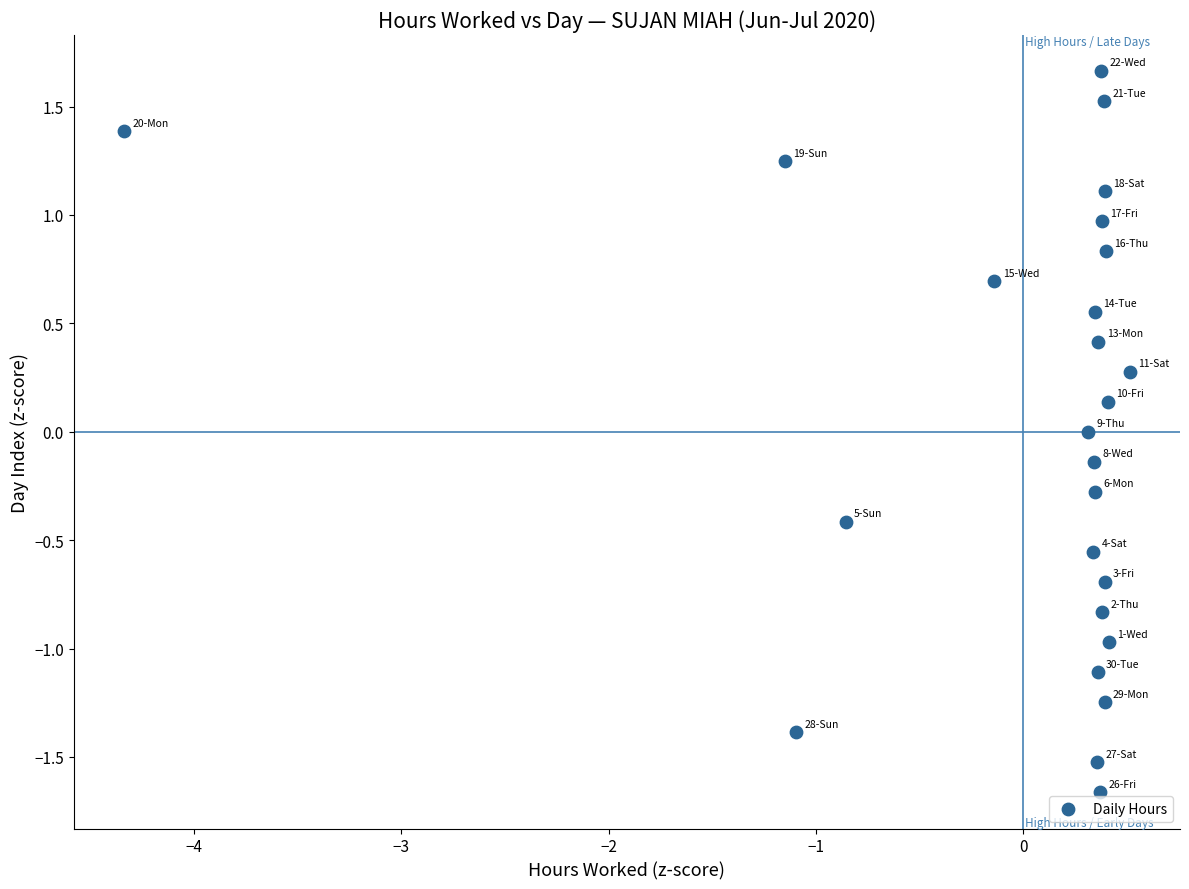

What is the range of Y values (max minus min)?

3.3